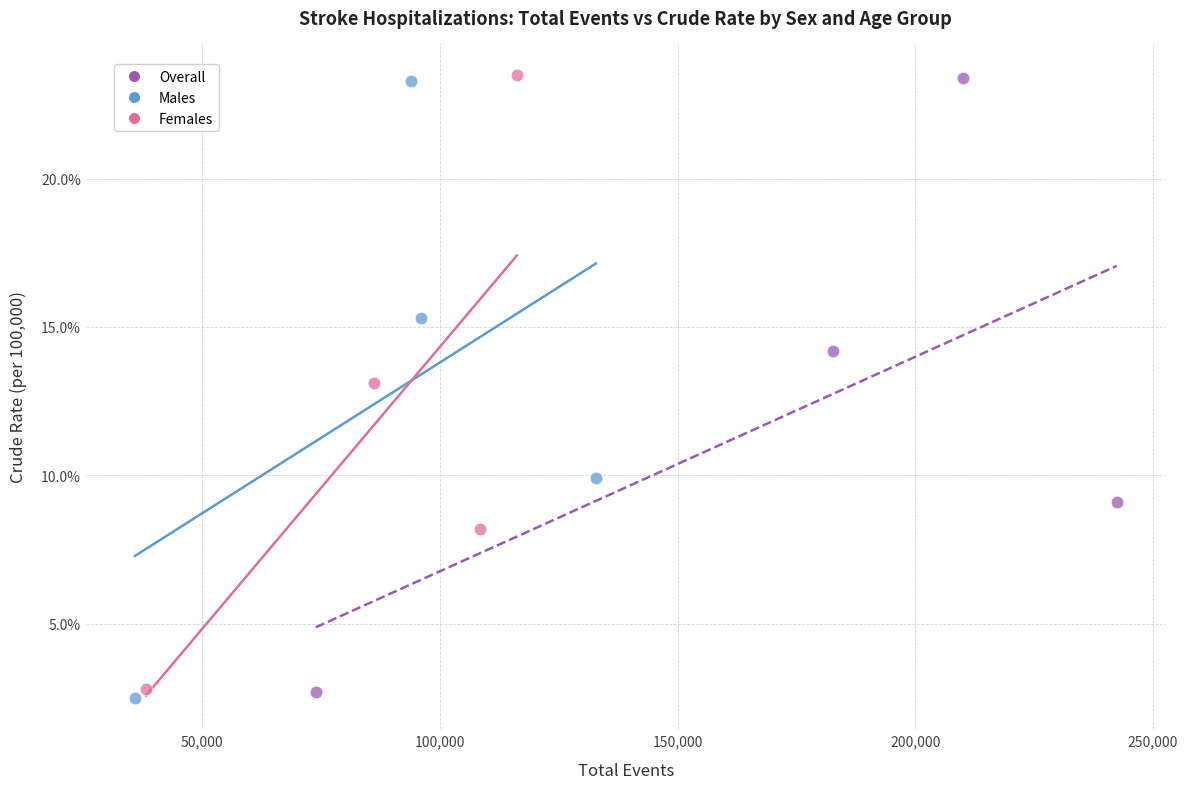

What are all the series names shown in the legend?

Overall, Males, Females